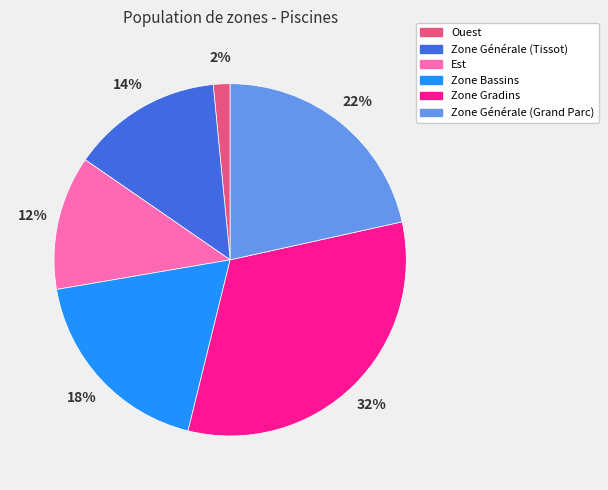

Is there any slice that represents more than half of the pie?

No